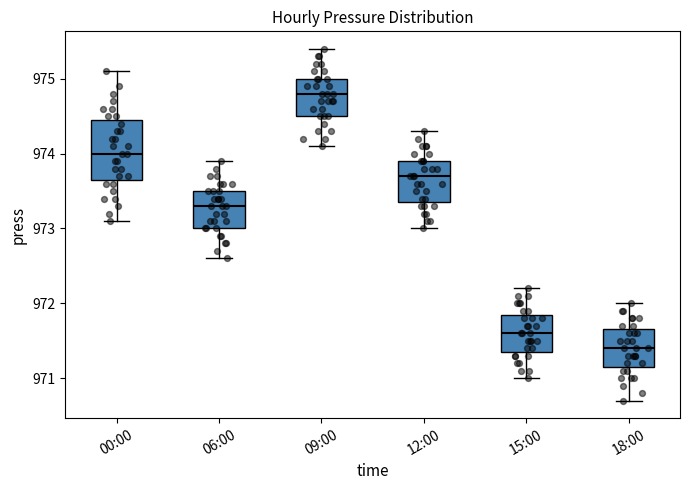

Where does the lower whisker of the box for 12:00 end on the y-axis? The values are not printed on the chart, so give them approximately, as read against the axis.

973.0